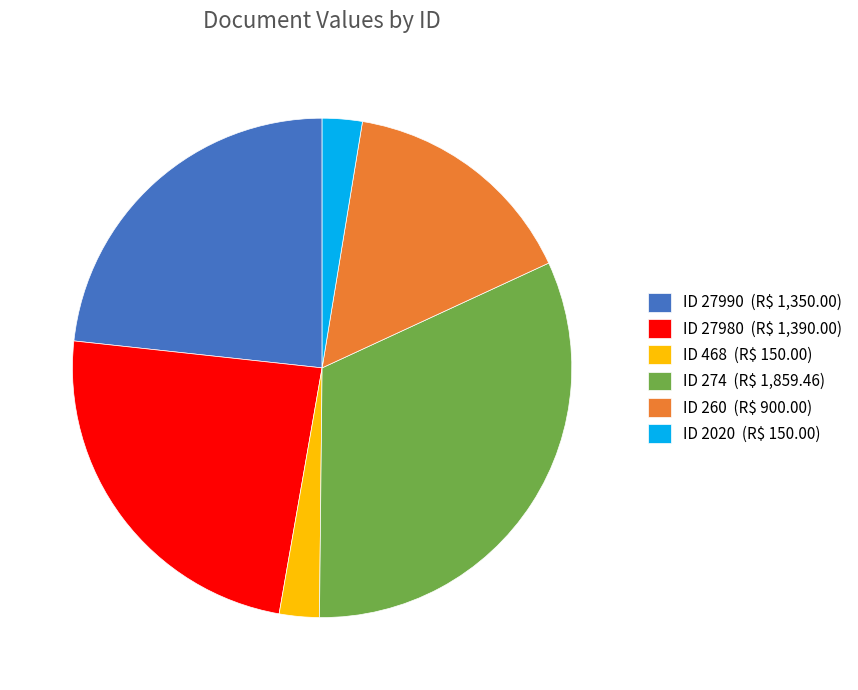

Does ID 274 (R$ 1,859.46) account for over 50% of the chart?

No